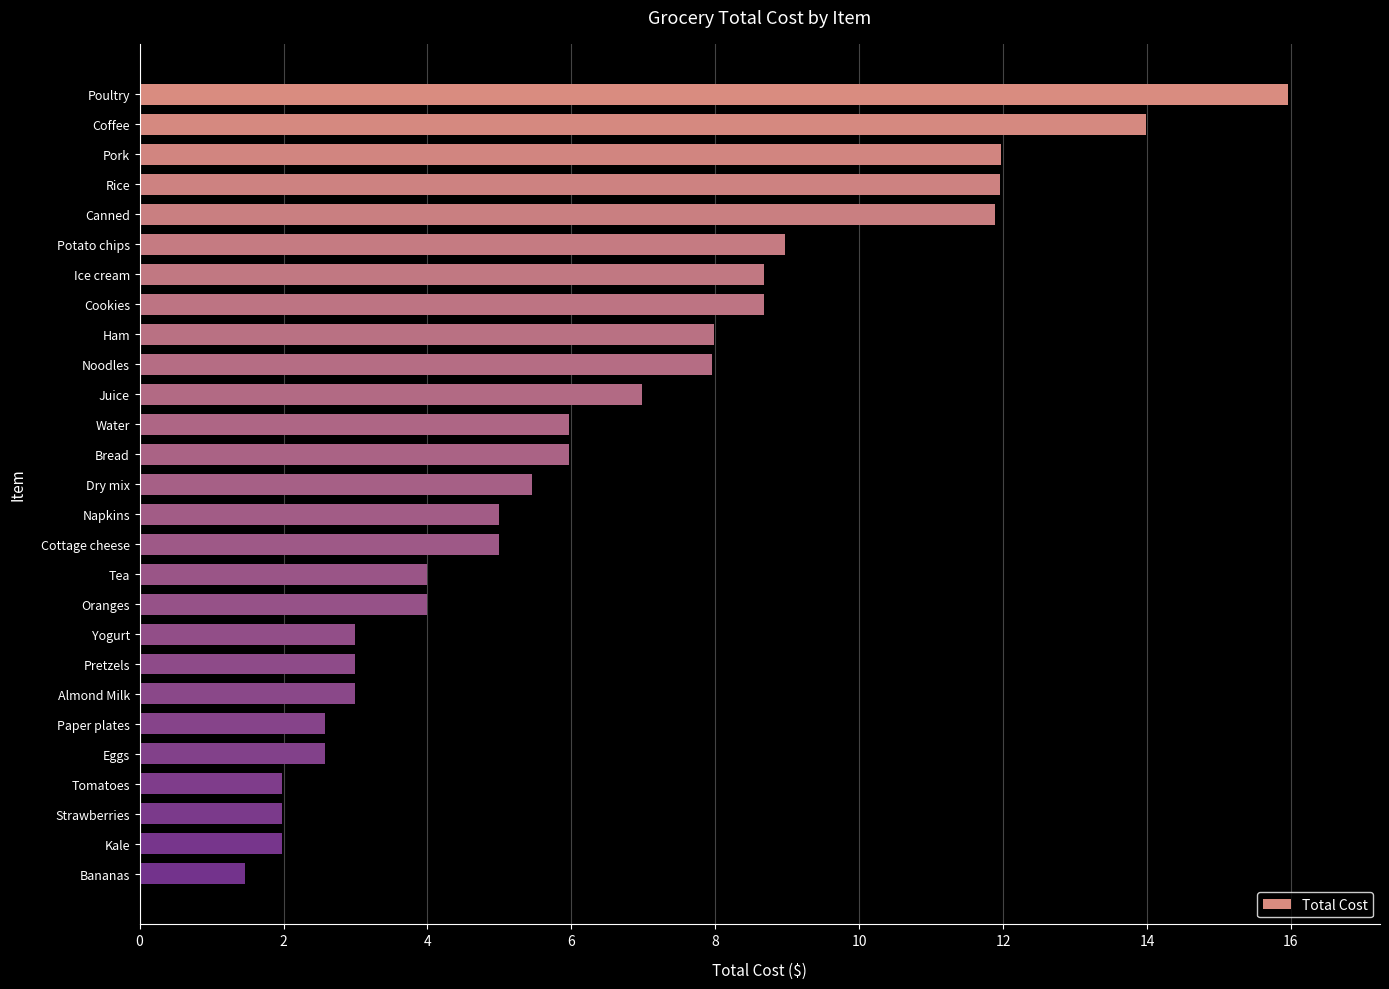

Reading top to bottom, list all the values displayed in this chart.

16.0	14.0	12.0	12.0	11.9	9.0	8.7	8.7	8.0	8.0	7.0	6.0	6.0	5.5	5.0	5.0	4.0	4.0	3.0	3.0	3.0	2.6	2.6	2.0	2.0	2.0	1.5